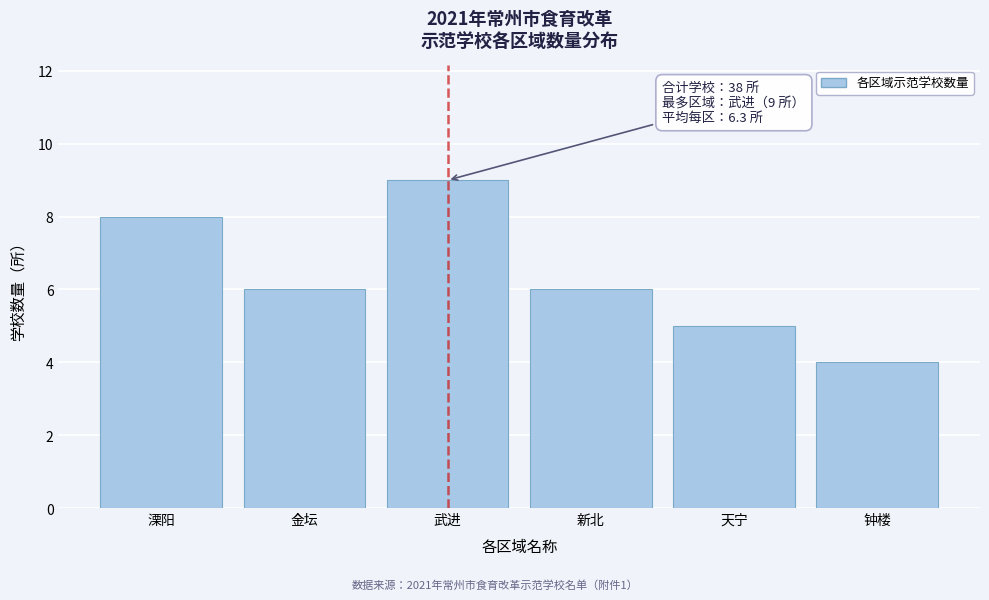

Reading left to right, extract all data points from this chart.

8	6	9	6	5	4